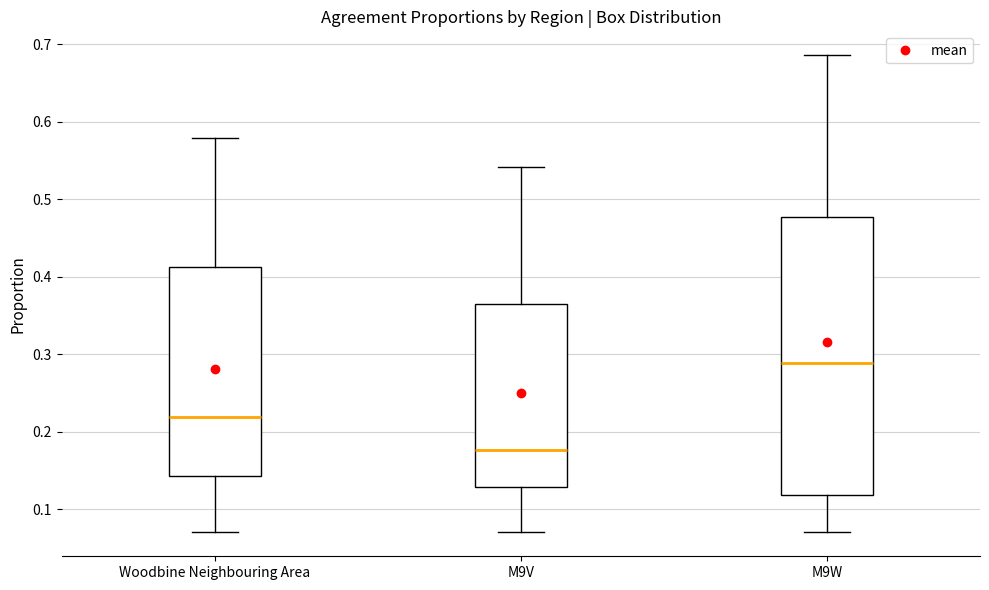

Reading left to right, transcribe this box plot: for each box, give where its median line is, the range the box spans, and where its two whiskers end, as read against the y-axis. The values are not printed on the chart, so give them approximately, as read against the axis.

Woodbine Neighbouring Area: median 0.22, box 0.14 to 0.41, whiskers 0.07 to 0.58
M9V: median 0.18, box 0.13 to 0.36, whiskers 0.07 to 0.54
M9W: median 0.29, box 0.12 to 0.48, whiskers 0.07 to 0.69